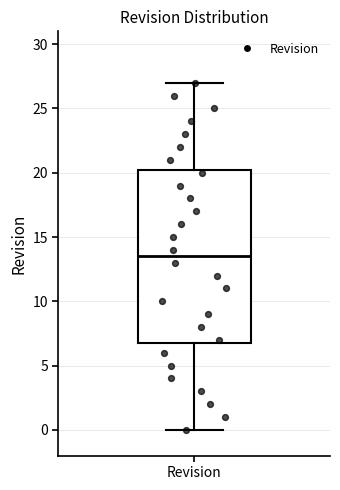

Transcribe this box plot: give where the median line is, the range the box spans, and where the two whiskers end, as read against the y-axis. The values are not printed on the chart, so give them approximately, as read against the axis.

median 13.5, box 7.0 to 20.5, whiskers 0.0 to 27.0